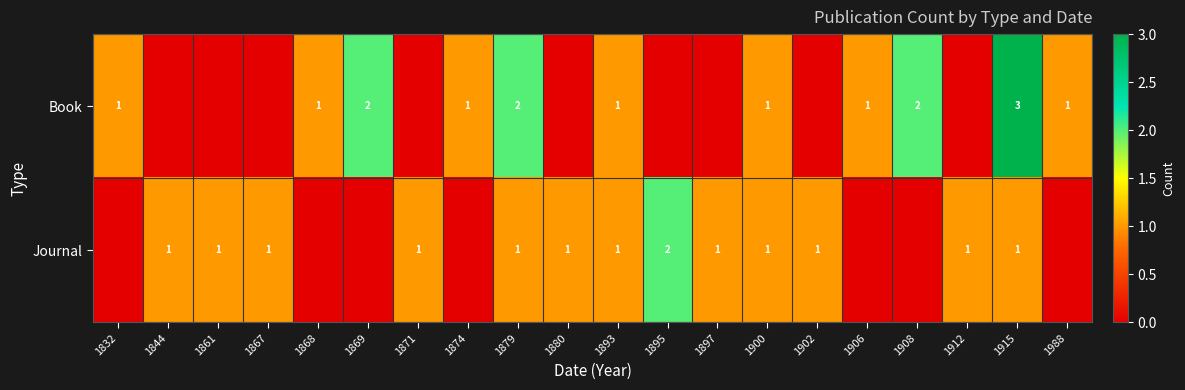

Is it true that Journal equals 1 at 1902?

True